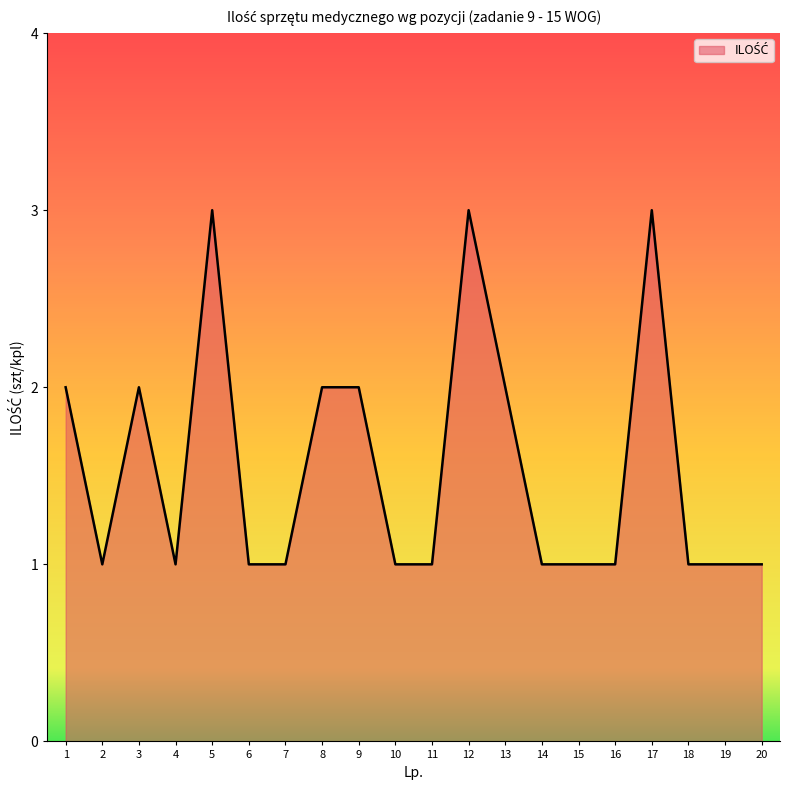

Read the value at 5.

3